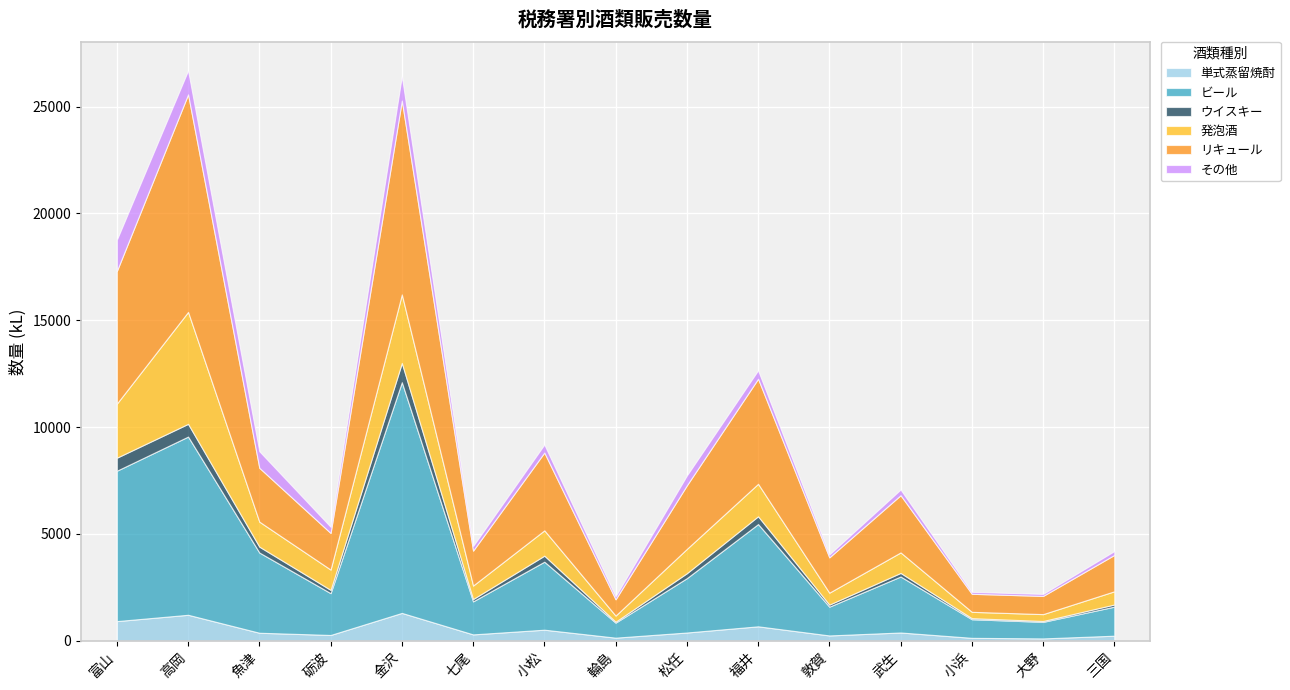

Is it true that ビール equals 5448 at 小松?

False